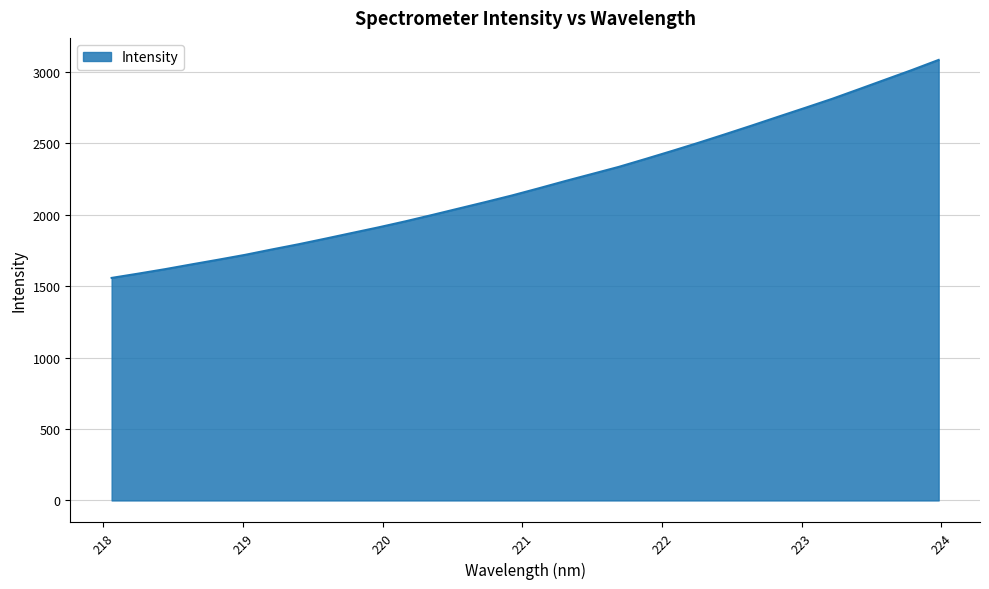

What is the difference between the maximum and minimum values?

1525.4